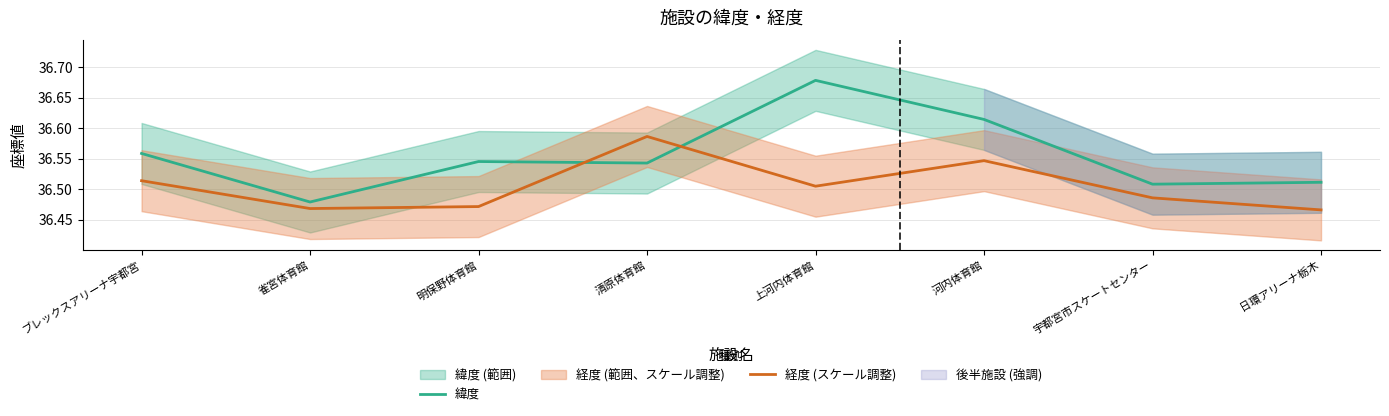

True or false: 経度 (スケール調整) has more than 1 interior local peaks.

True